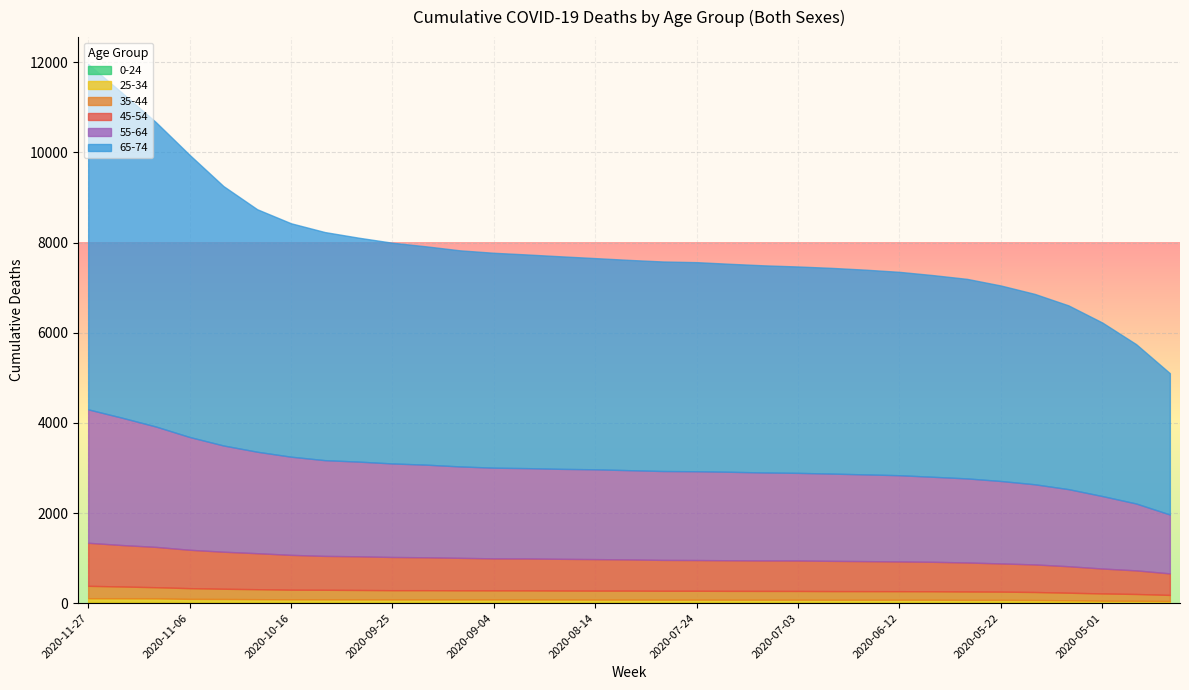

True or false: 55-64 and 45-54 cross at least once.

False